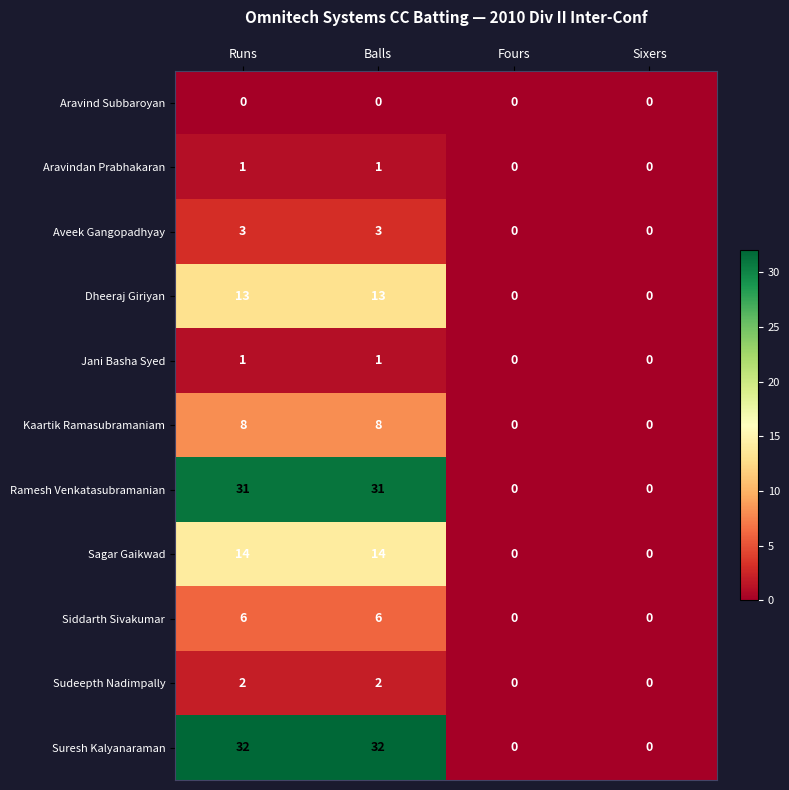

Count the Suresh Kalyanaraman values in the range 0 to 32.

4